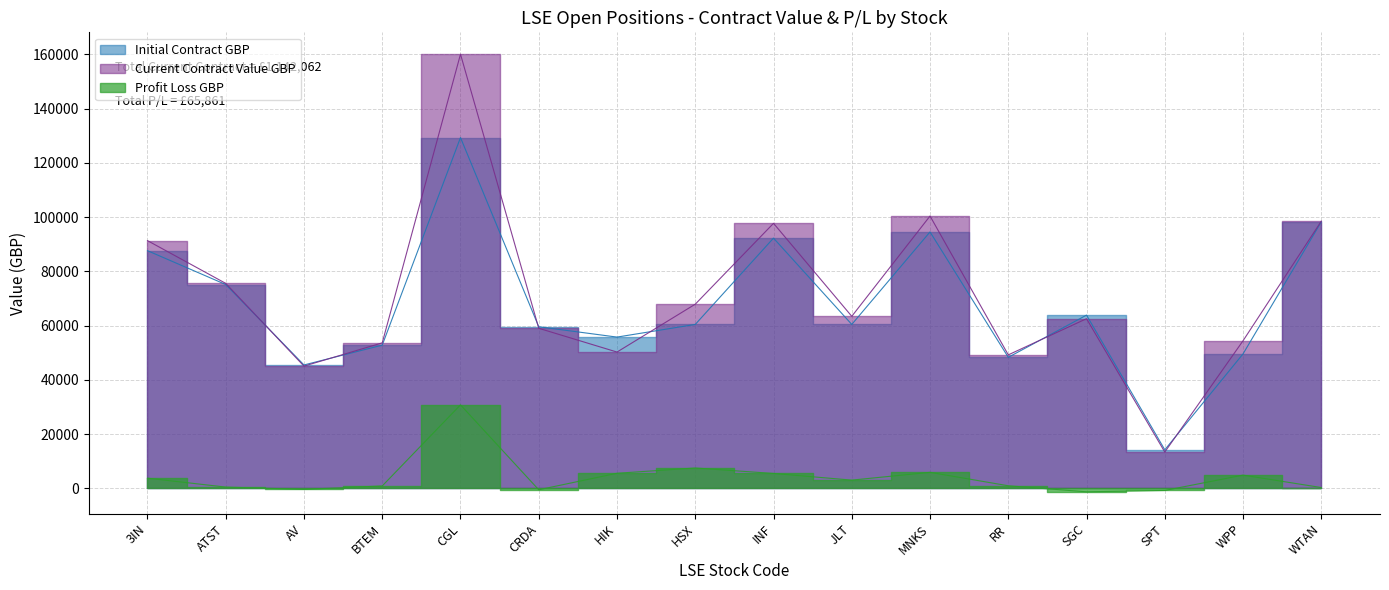

How many distinct data groups are displayed?

3